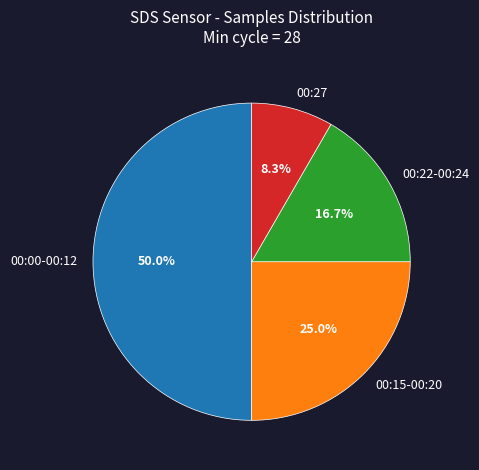

Rank the categories by value from lowest to highest.

00:27, 00:22-00:24, 00:15-00:20, 00:00-00:12